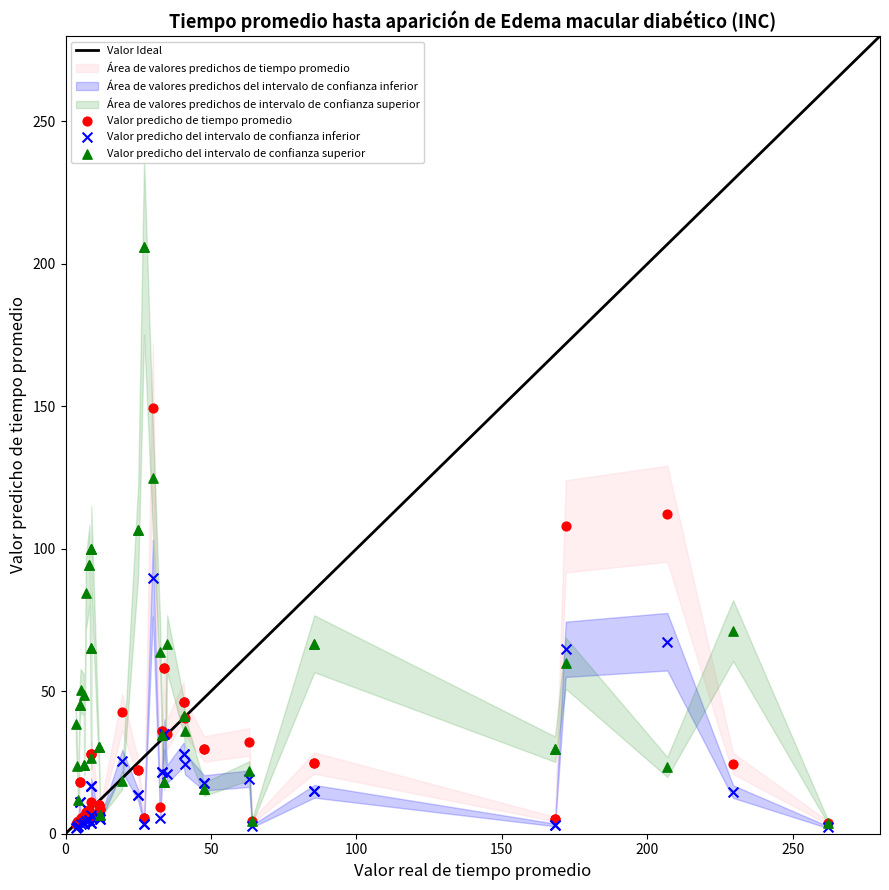

In the Valor predicho de tiempo promedio series, what Y value is closest to 76?

58.2